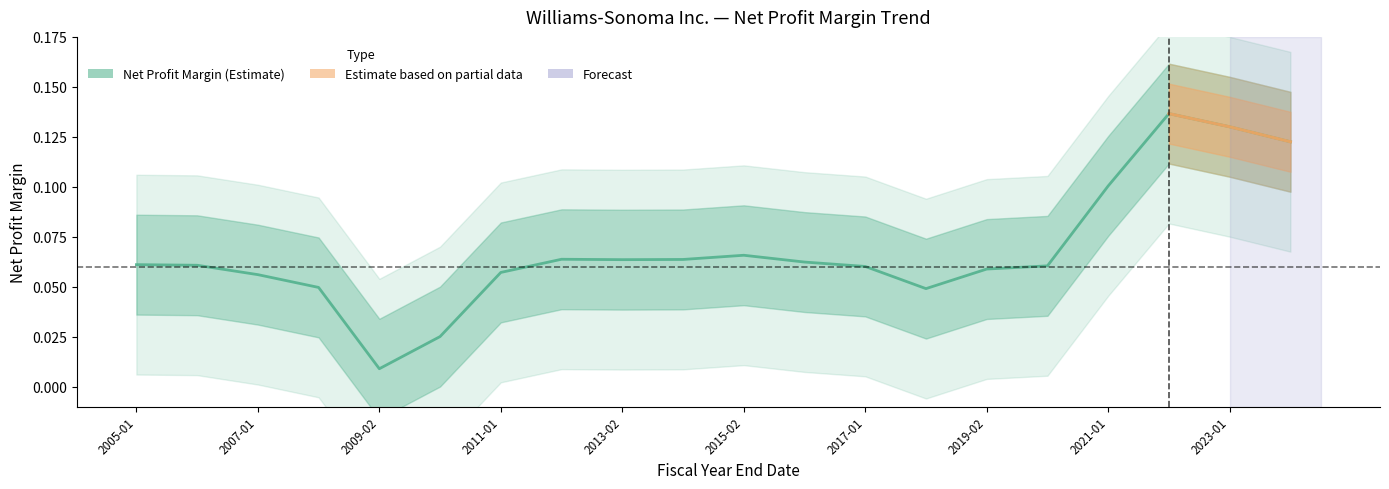

What is the maximum value shown in the chart?

0.1